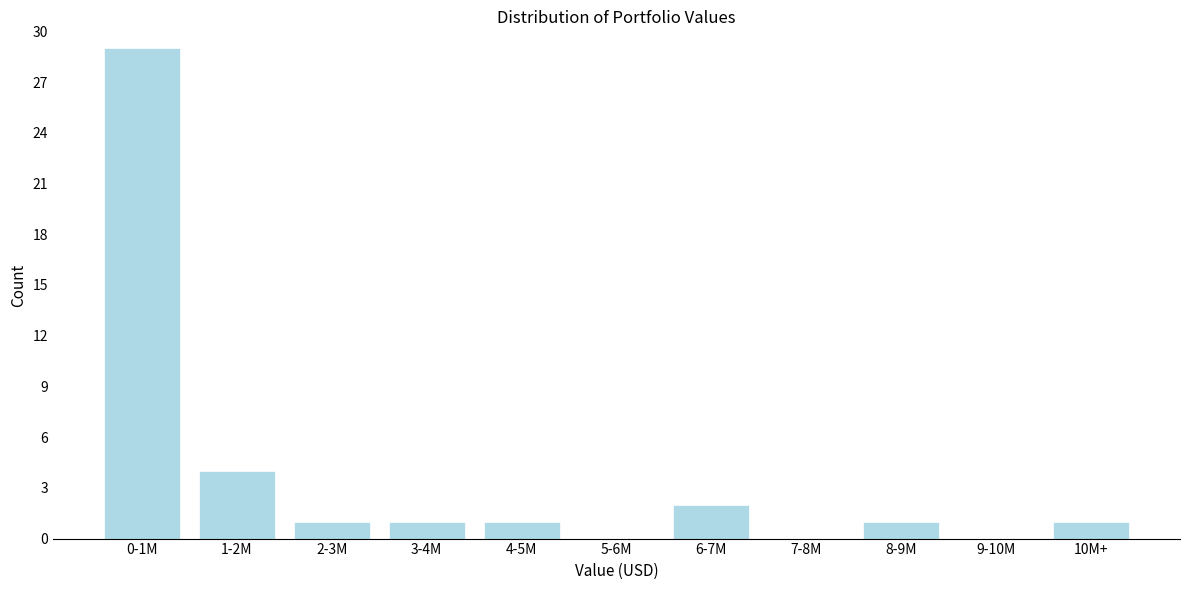

Reading left to right, extract all data points from this chart.

0-1M=29	1-2M=4	2-3M=1	3-4M=1	4-5M=1	5-6M=0	6-7M=2	7-8M=0	8-9M=1	9-10M=0	10M+=1